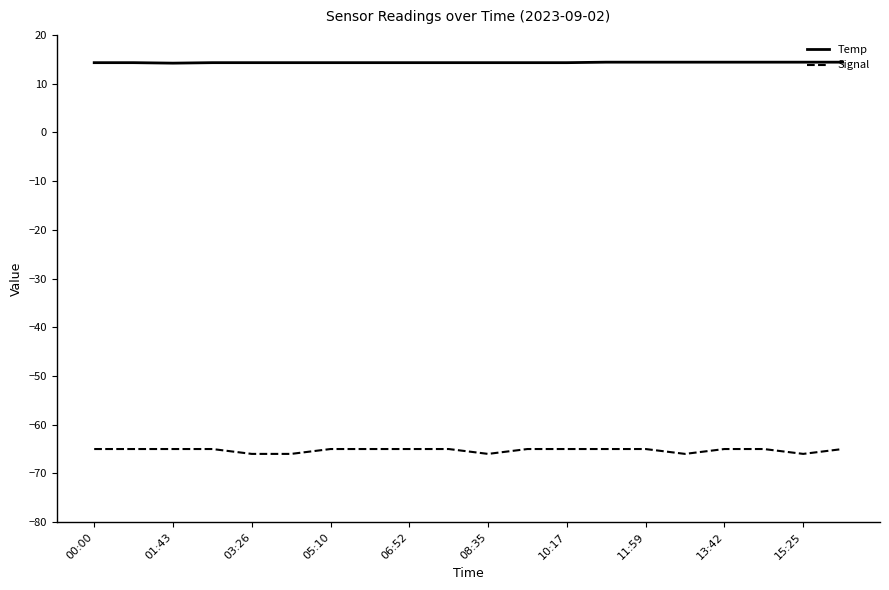

What is the difference between the second highest and minimum values in the Temp series?

0.2